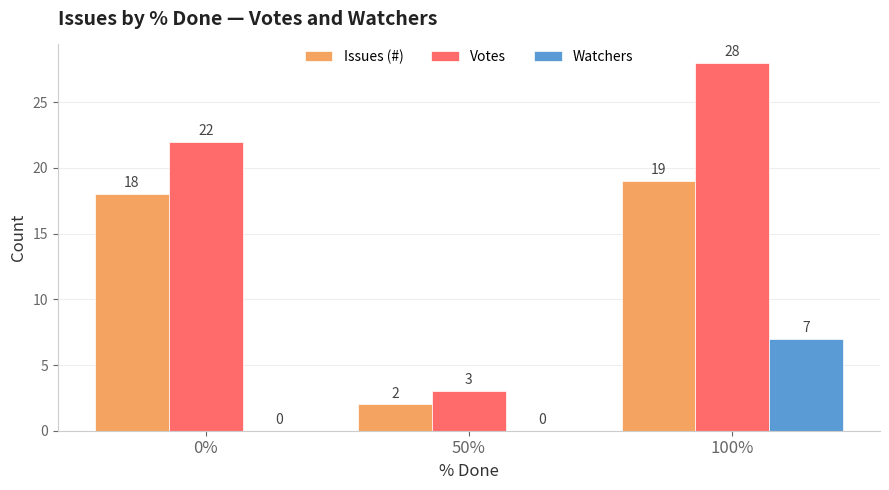

At which category is the sum across all series the highest?

100%